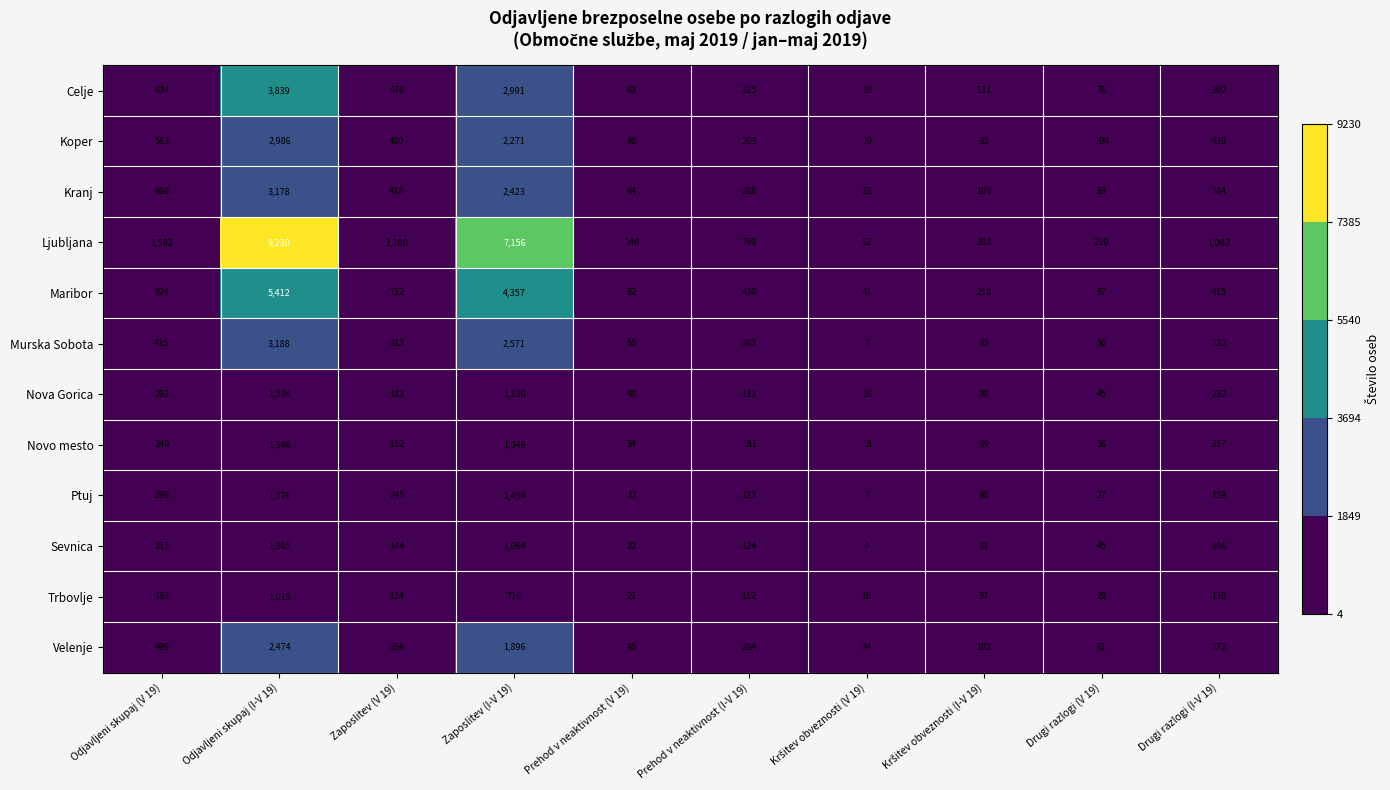

At which category is the sum across all series the highest?

Odjavljeni skupaj (I-V 19)